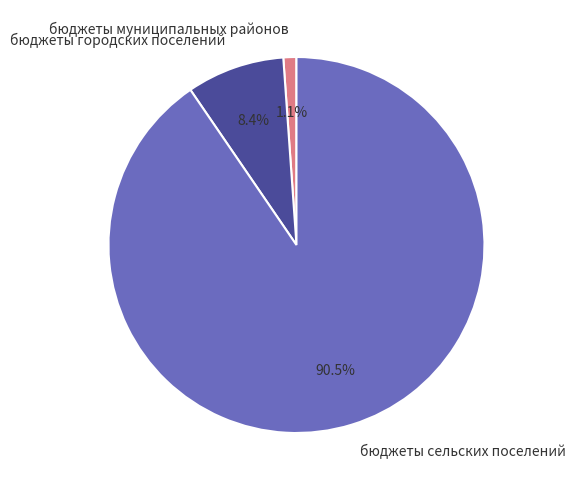

Is it true that бюджеты городских поселений is 1% of the pie?

False